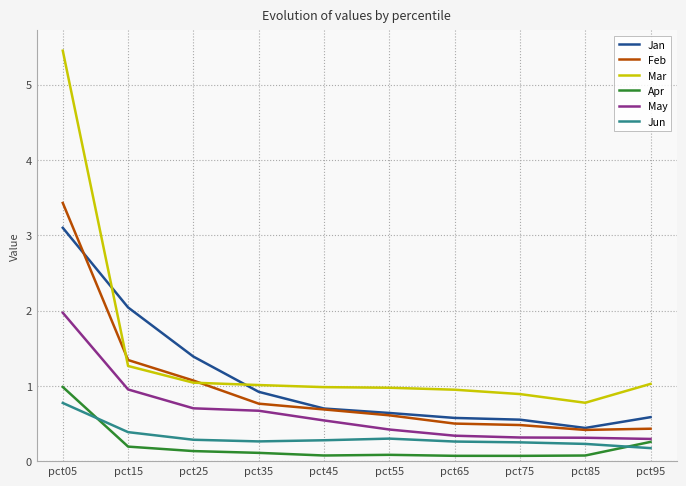

True or false: Feb and Apr intersect in this chart.

False